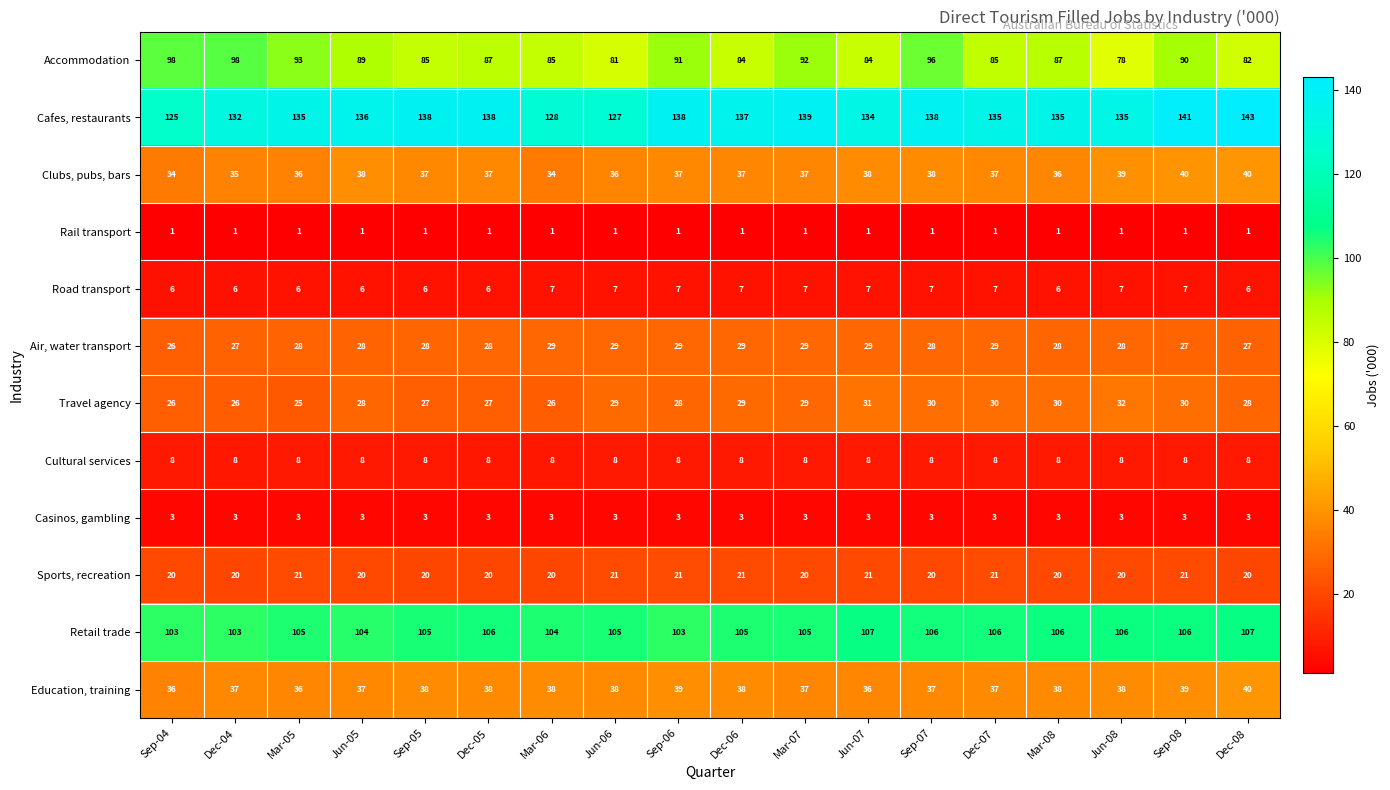

At Sep-08, list the series in order from largest to smallest.

Cafes, restaurants, Retail trade, Accommodation, Clubs, pubs, bars, Education, training, Travel agency, Air, water transport, Sports, recreation, Cultural services, Road transport, Casinos, gambling, Rail transport